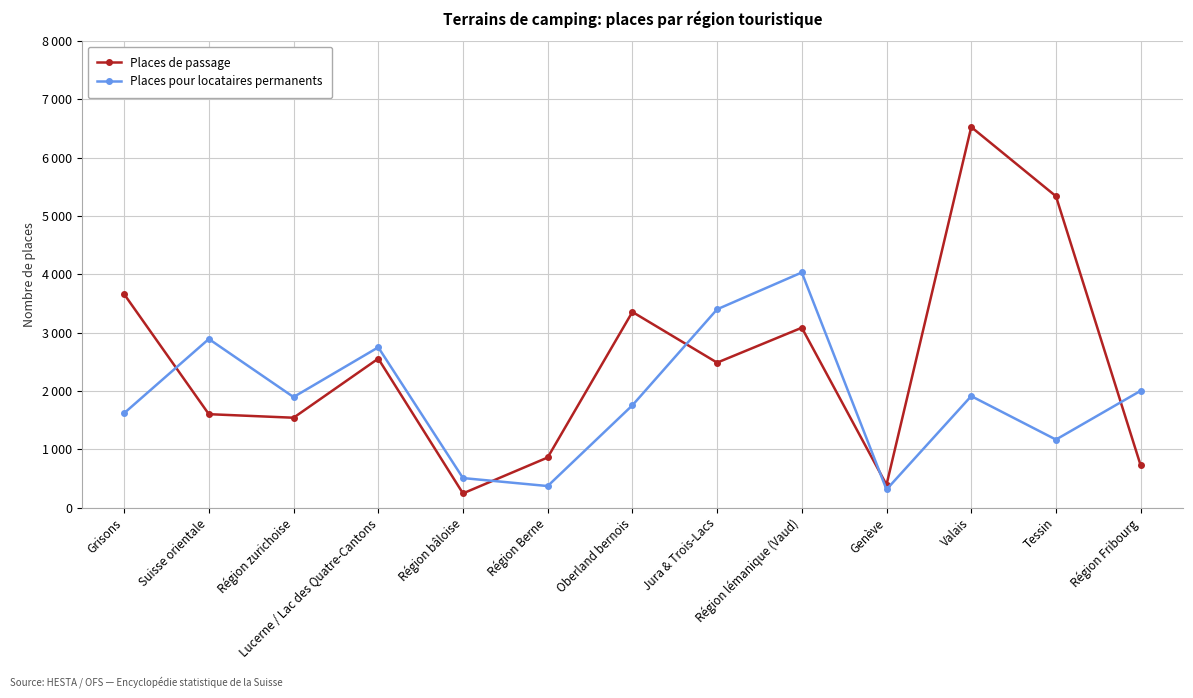

What position from the right is Région lémanique (Vaud)?

5